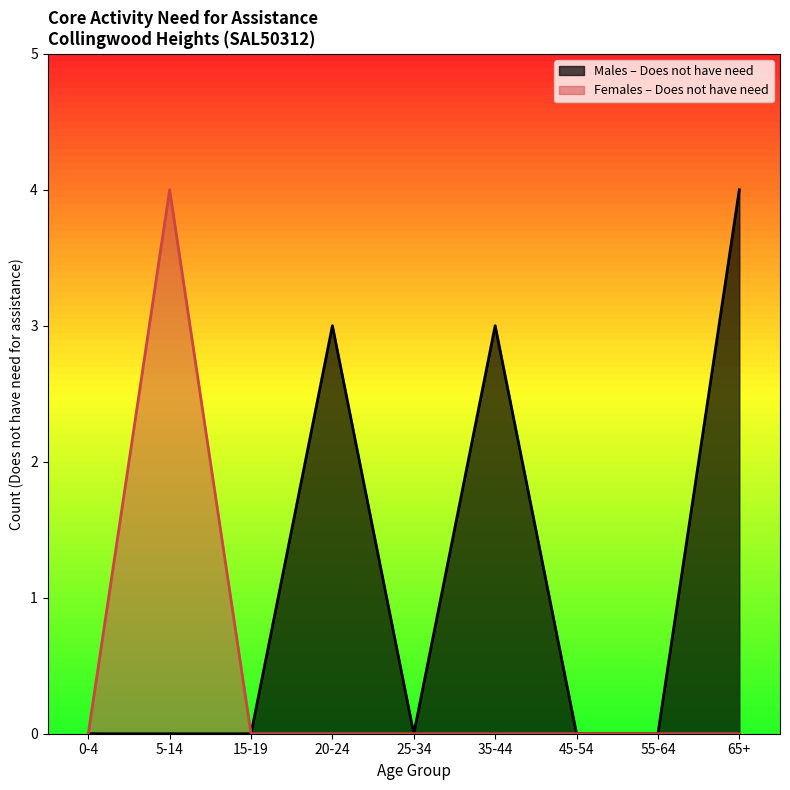

Where is the first local maximum?

20-24 years